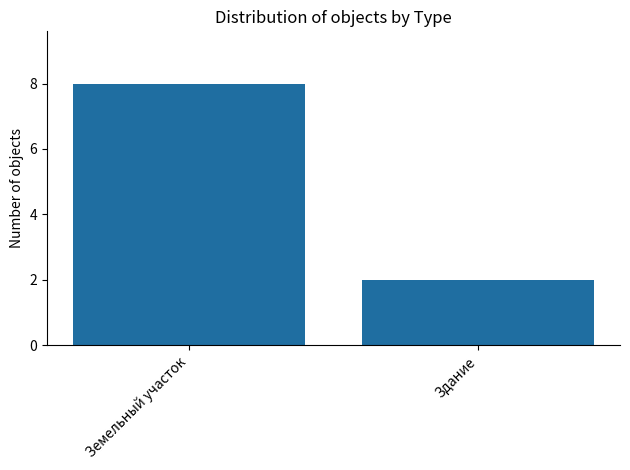

What is the sum of the values at Земельный участок and Здание?

10